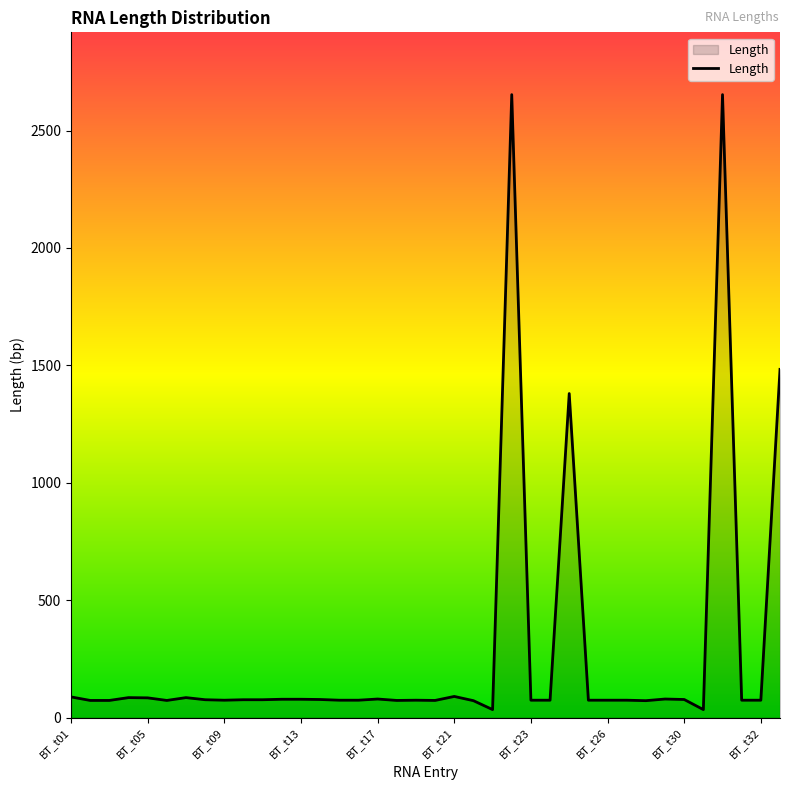

What is the greatest value displayed?

2653